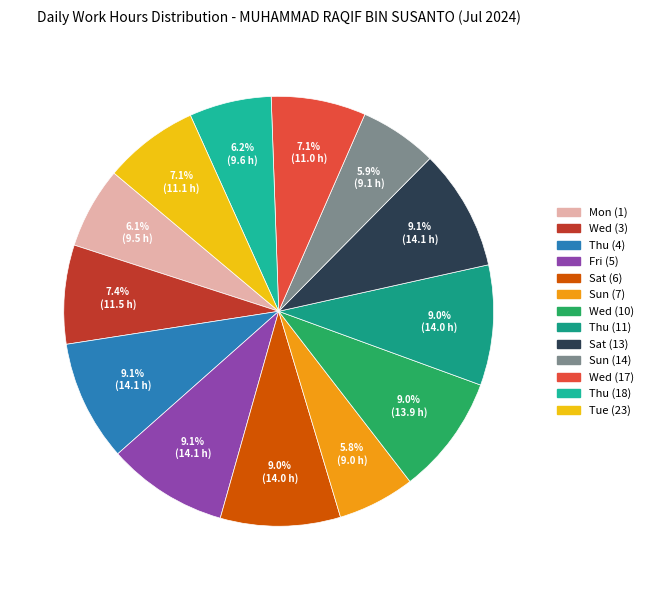

How many slices are in this pie chart?

13